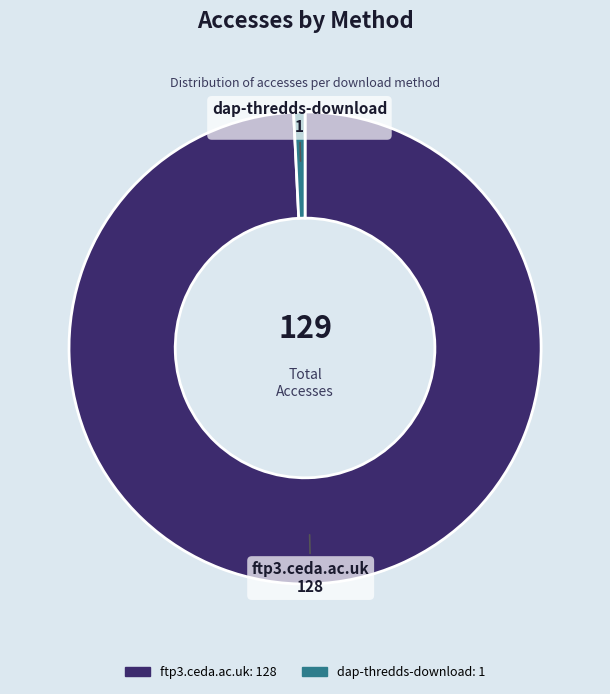

True or false: dap-thredds-download accounts for 14% of the total.

False